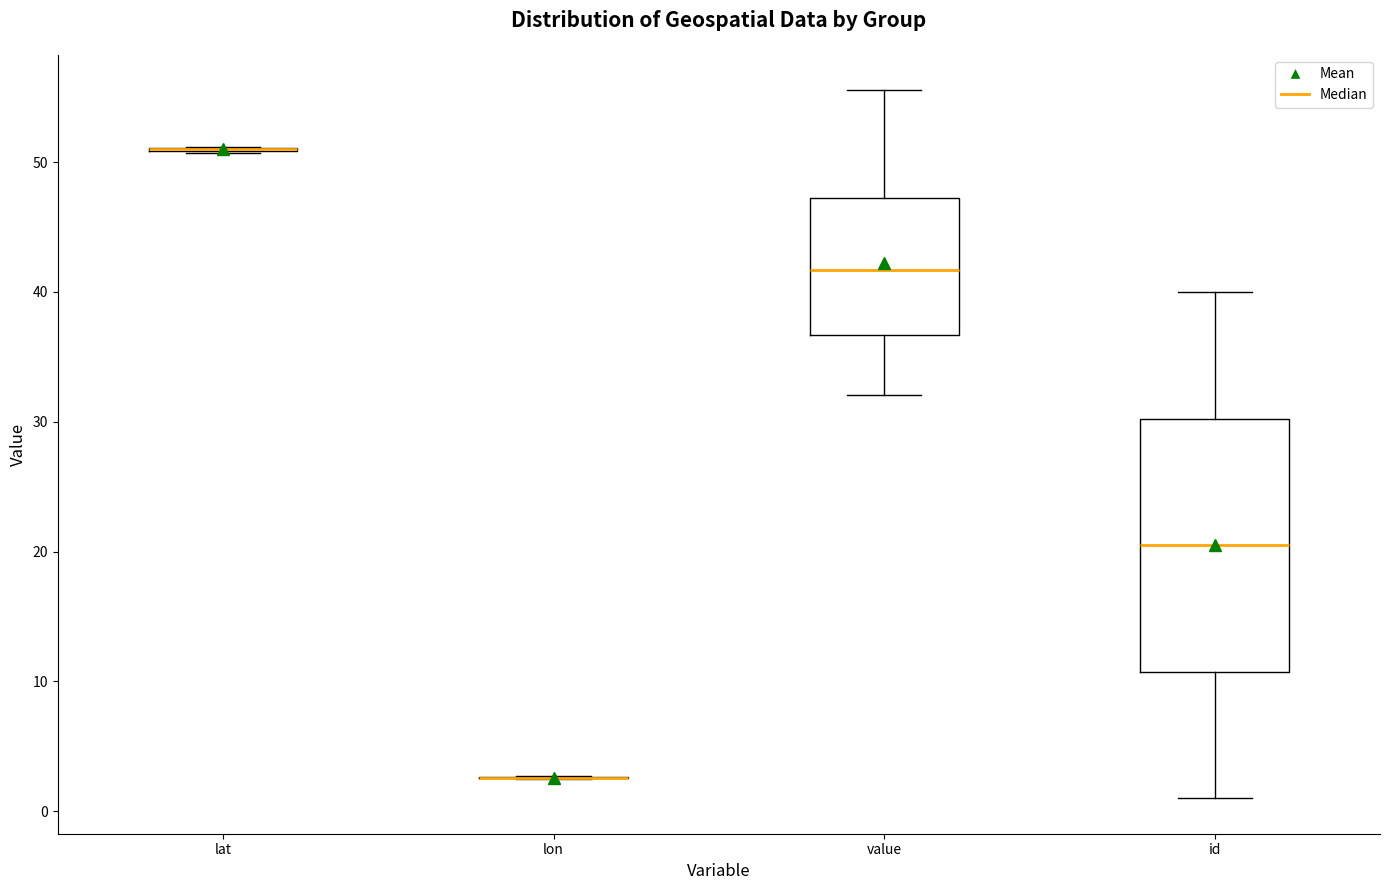

Which box is the tallest, from its lower edge to its upper edge?

id